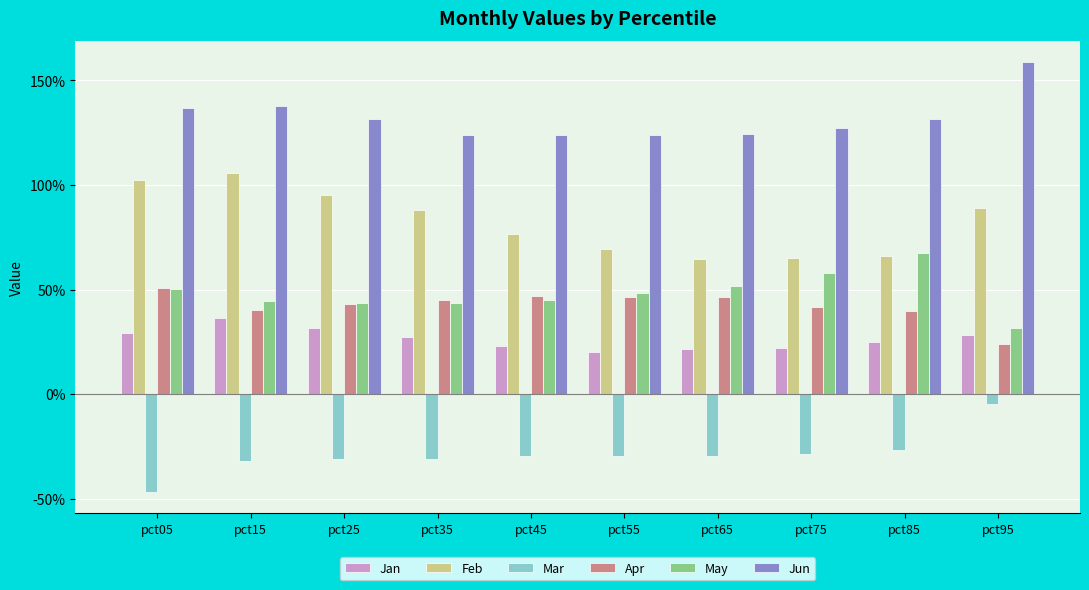

What is the maximum value shown in the chart?

1.6